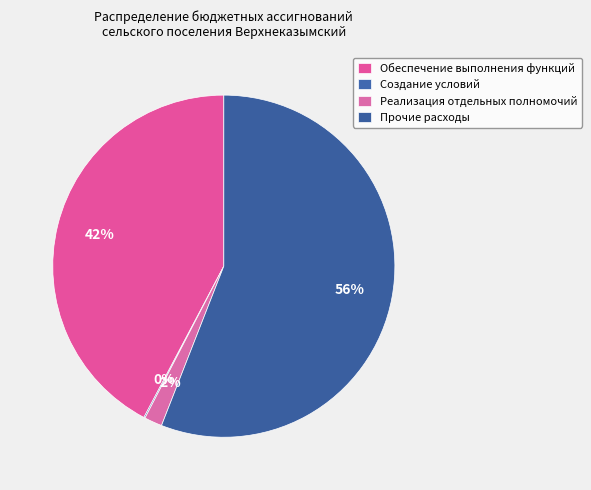

Is the sum of Реализация отдельных полномочий and Создание условий greater than half?

No